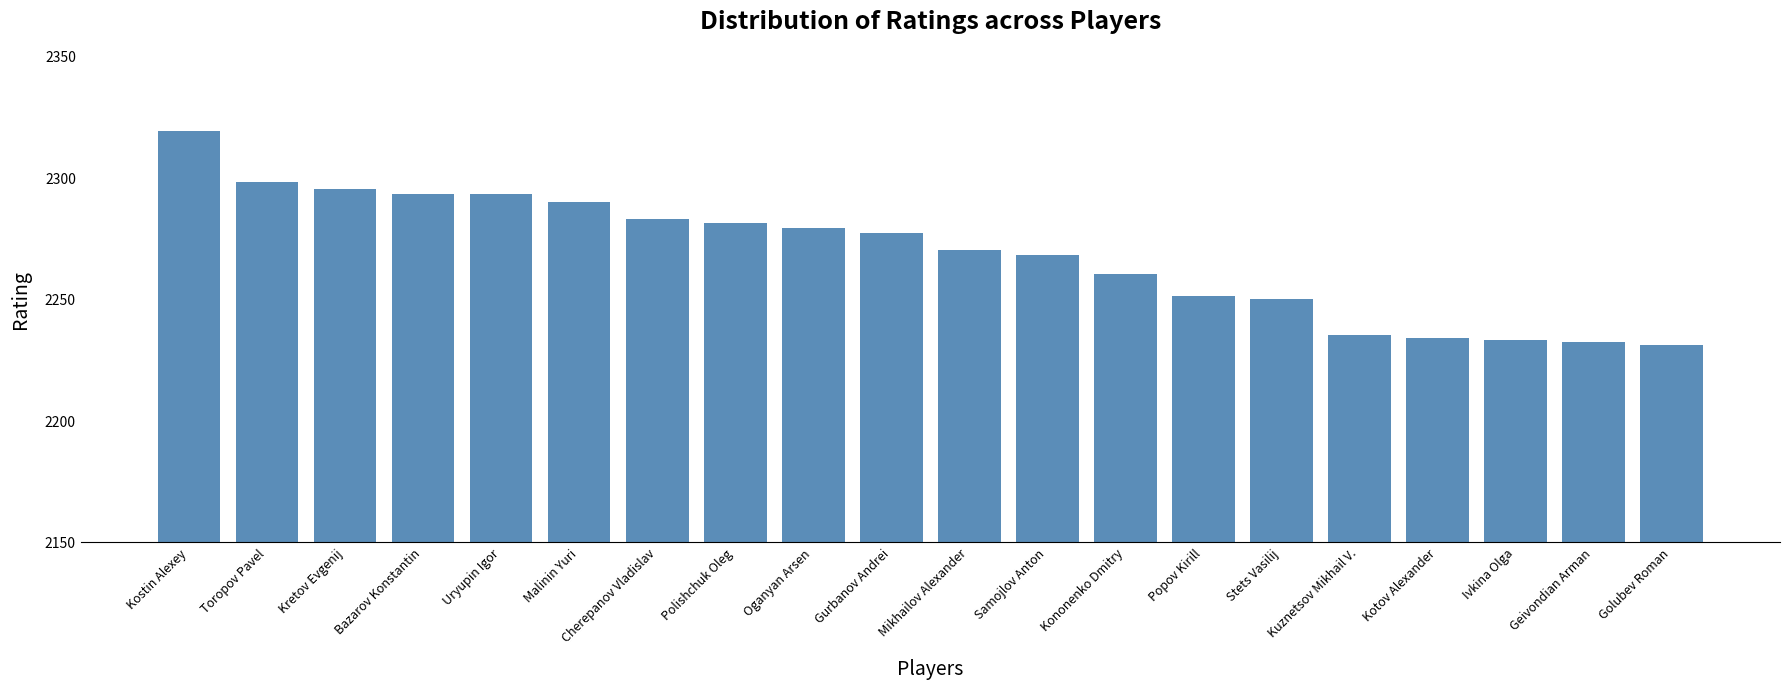

What is the sum of the values at Popov Kirill and Toropov Pavel?

4549